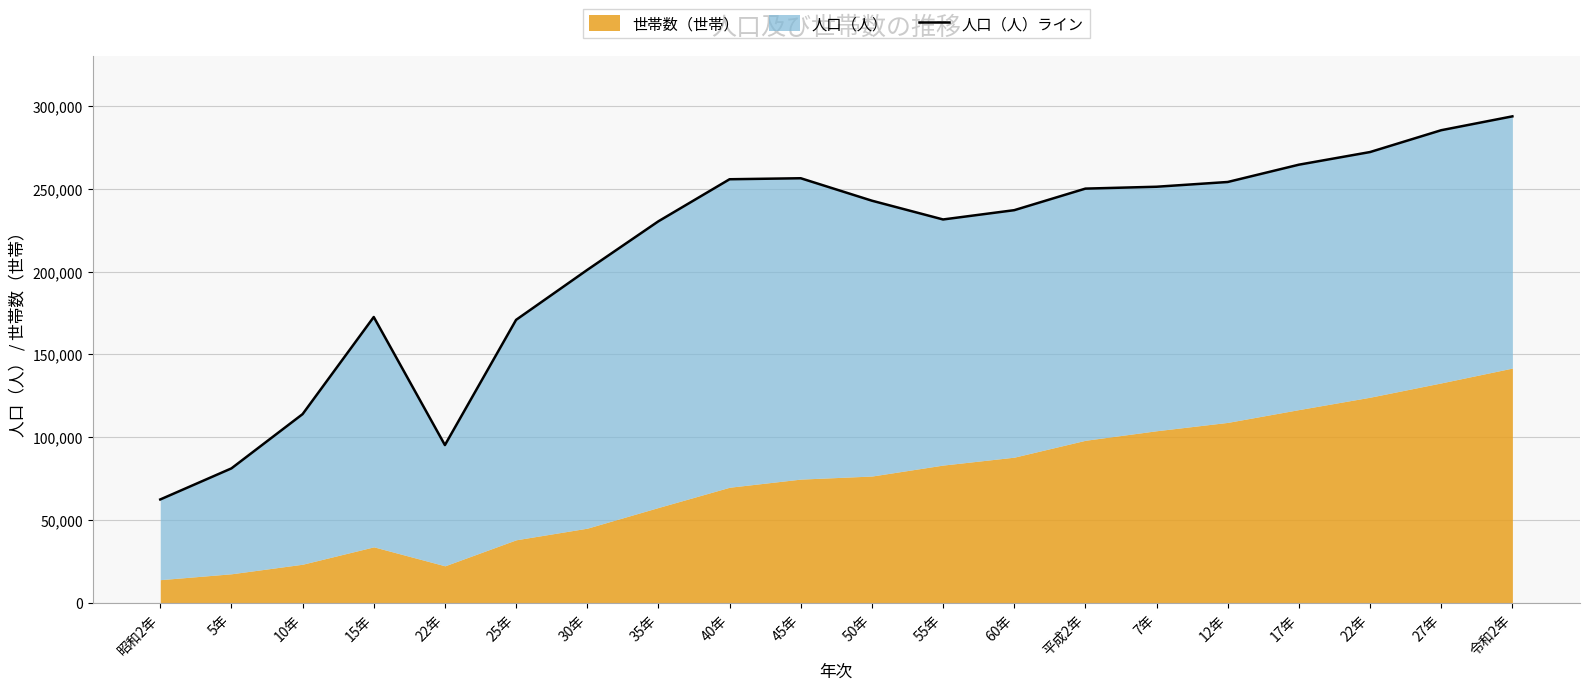

How many lines are shown in the chart?

1